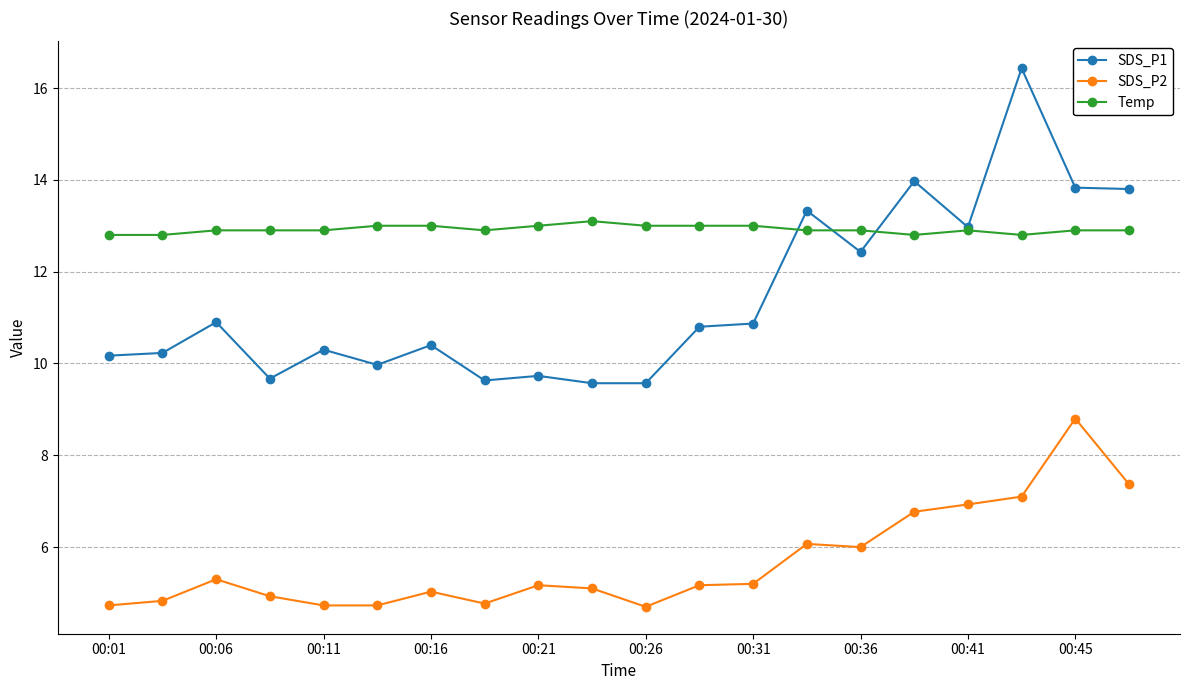

What is the value of the SDS_P1 point at the 13th from the left?

10.9